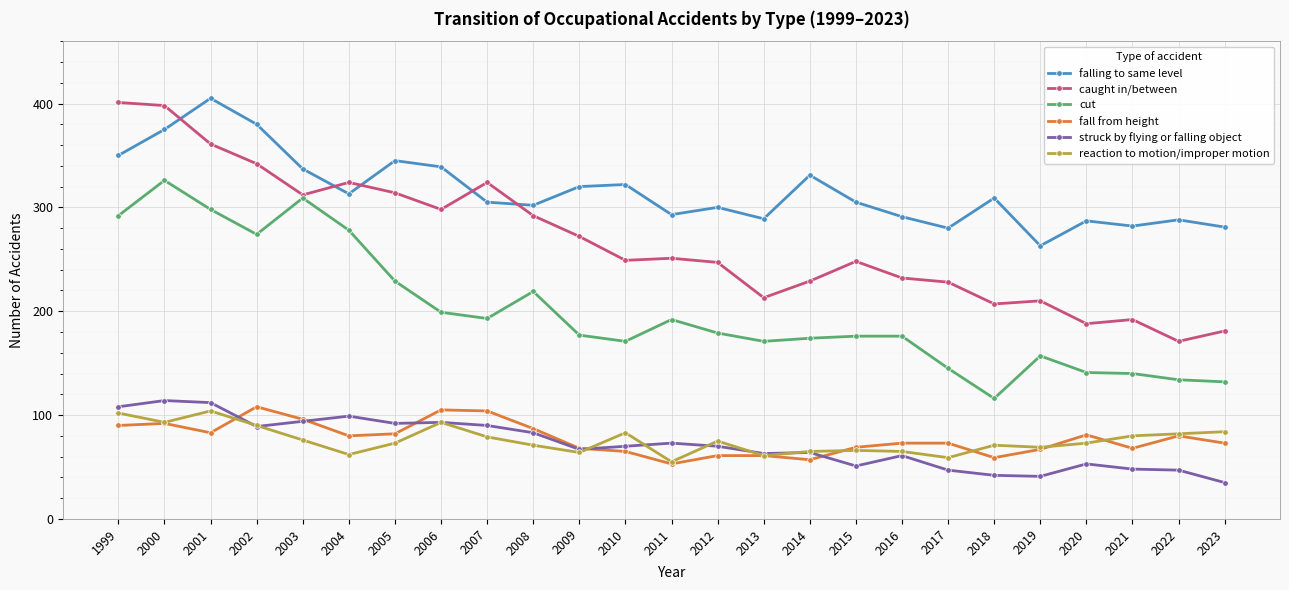

What is the total value across all series at 2021?

810